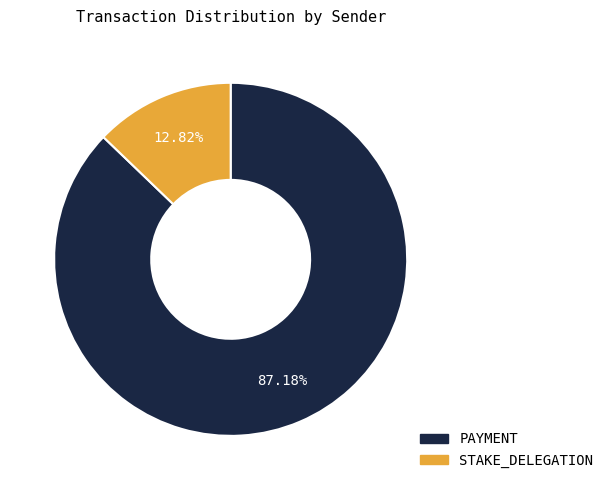

Is there any slice that represents more than half of the pie?

Yes